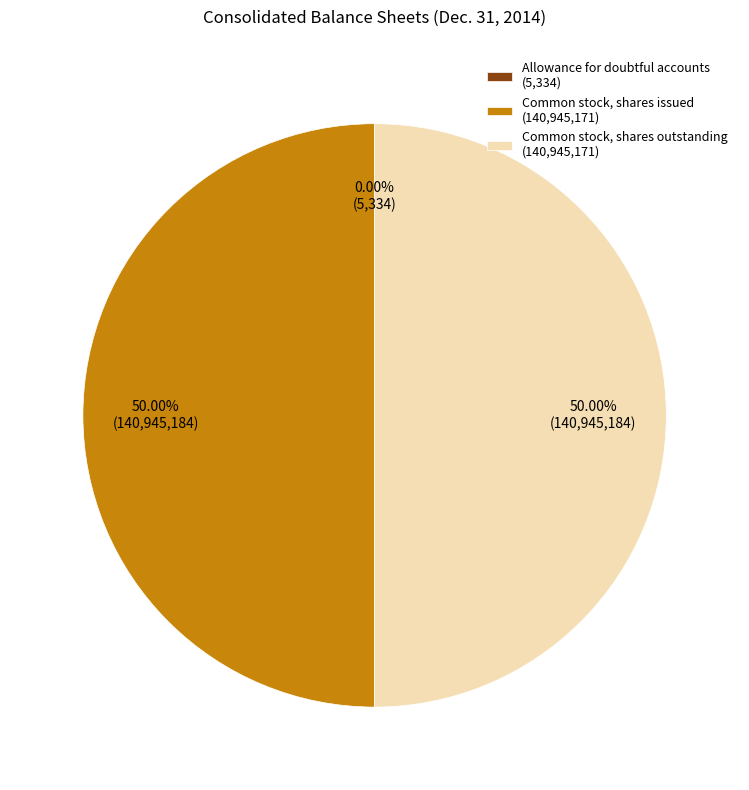

The Common stock, shares issued slice represents 50% of the pie. True or false?

True